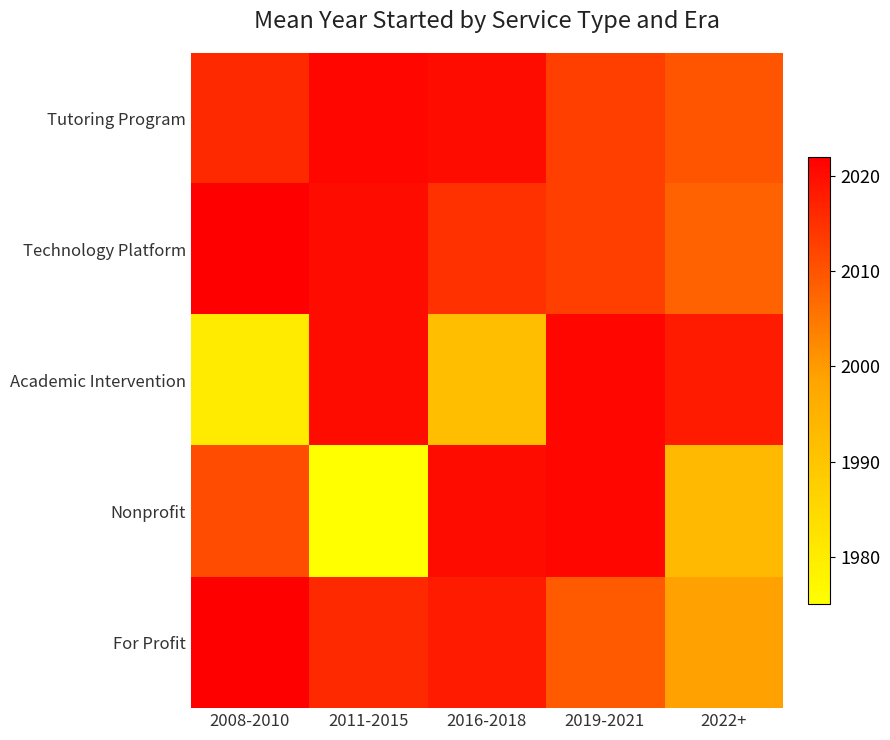

Count the number of data series in this chart.

5